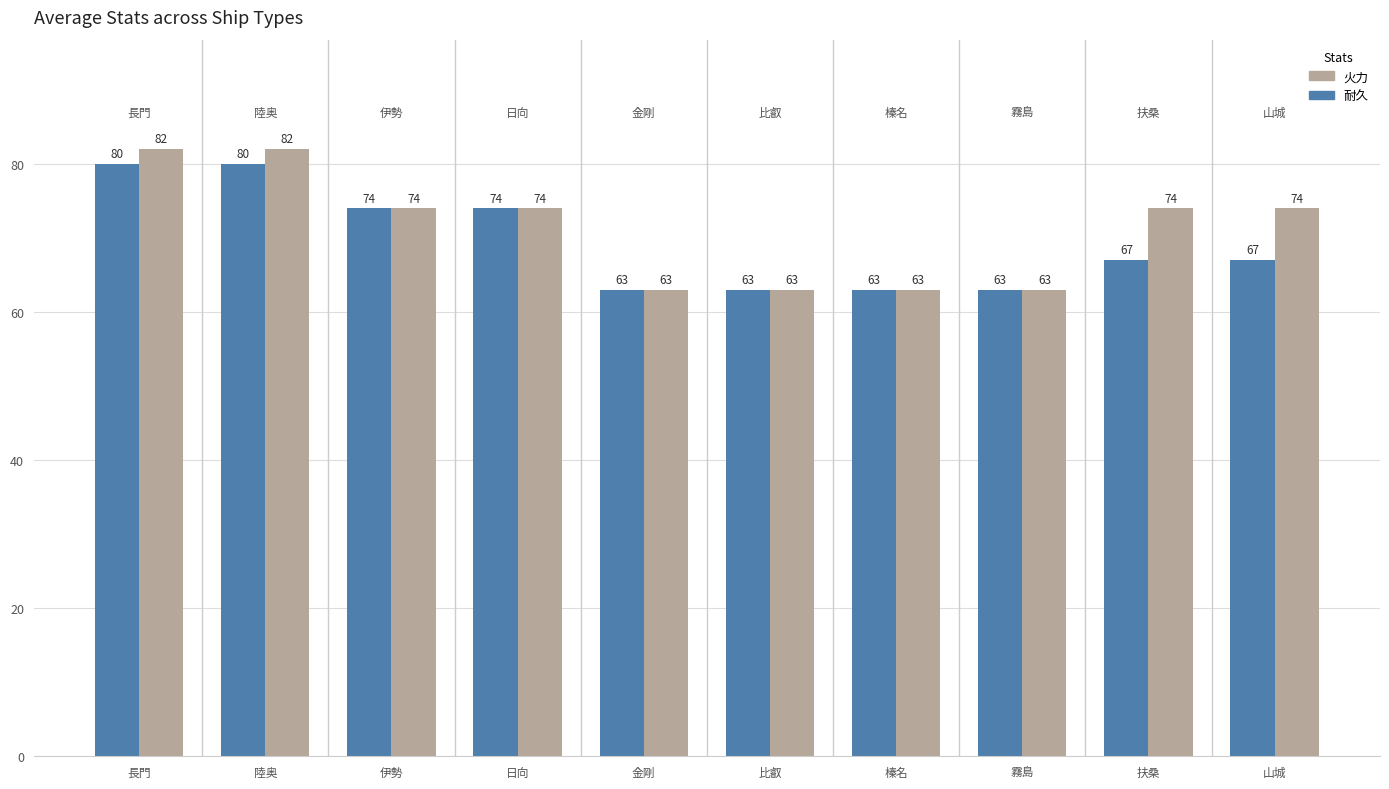

How many values in the 火力 series are below 74?

4